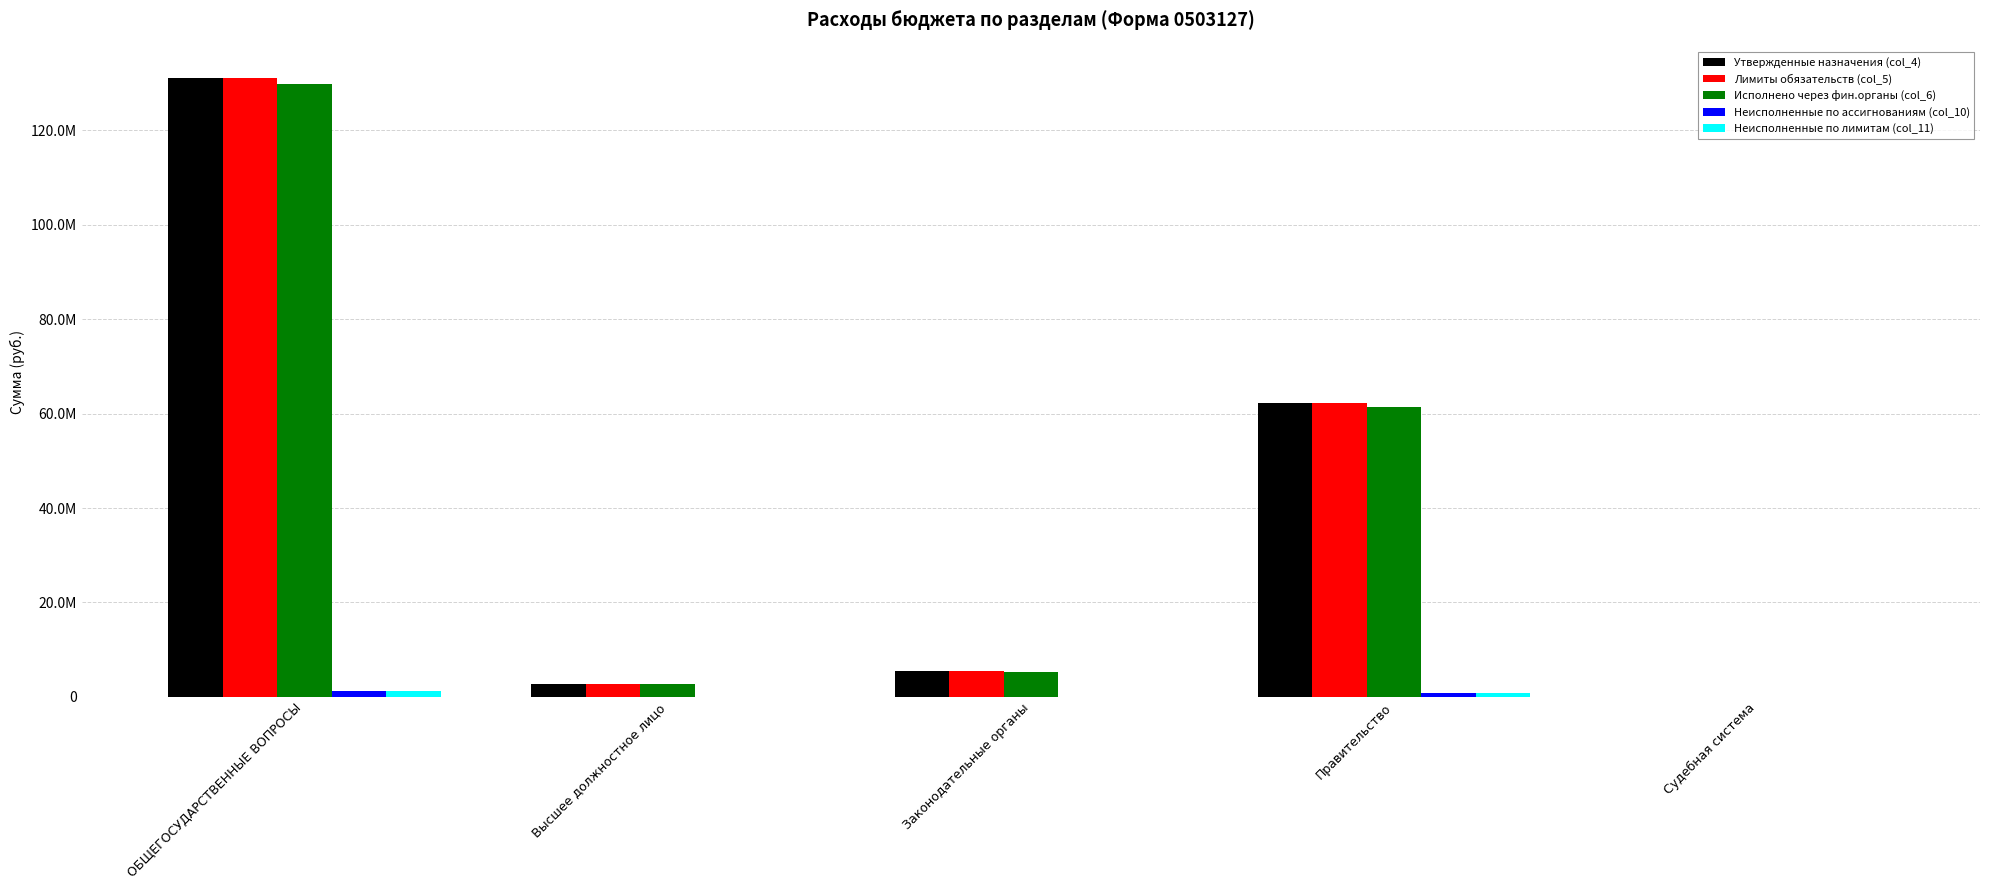

Rank the categories by Исполнено через фин.органы (col_6) value from highest to lowest.

ОБЩЕГОСУДАРСТВЕННЫЕ ВОПРОСЫ, Правительство, Законодательные органы, Высшее должностное лицо, Судебная система